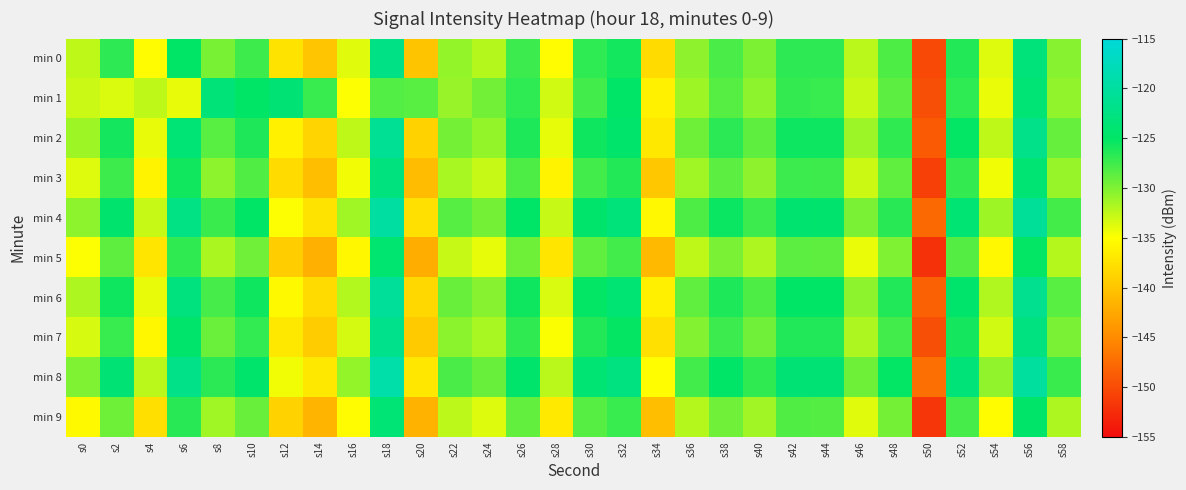

Reading left to right, what are all the values shown in this chart?

min 0: s0=-132.5	s2=-126.8	s4=-135.3	s6=-125.0	s8=-129.8	s10=-127.5	s12=-137.4	s14=-139.9	s16=-133.8	s18=-122.2	s20=-140.1	s22=-130.9	s24=-132.1	s26=-127.4	s28=-135.3	s30=-126.9	s32=-125.7	s34=-138.1	s36=-130.6	s38=-127.9	s40=-129.9	s42=-126.7	s44=-126.7	s46=-132.3	s48=-128.1	s50=-150.2	s52=-126.3	s54=-133.7	s56=-123.2	s58=-130.3
min 1: s0=-132.9	s2=-133.6	s4=-132.4	s6=-134.1	s8=-123.3	s10=-125.1	s12=-123.8	s14=-127.2	s16=-134.9	s18=-128.2	s20=-128.5	s22=-131.0	s24=-129.5	s26=-126.8	s28=-133.2	s30=-127.6	s32=-124.9	s34=-136.1	s36=-131.2	s38=-128.4	s40=-130.5	s42=-127.1	s44=-127.2	s46=-132.8	s48=-128.6	s50=-149.7	s52=-126.8	s54=-134.2	s56=-123.7	s58=-130.7
min 2: s0=-131.2	s2=-125.8	s4=-134.1	s6=-123.7	s8=-128.5	s10=-126.2	s12=-136.1	s14=-138.7	s16=-132.5	s18=-121.0	s20=-138.9	s22=-129.6	s24=-130.8	s26=-126.1	s28=-134.0	s30=-125.6	s32=-124.4	s34=-136.9	s36=-129.3	s38=-126.7	s40=-128.7	s42=-125.5	s44=-125.5	s46=-131.1	s48=-126.9	s50=-148.9	s52=-125.1	s54=-132.5	s56=-121.9	s58=-129.0
min 3: s0=-133.7	s2=-127.5	s4=-136.0	s6=-125.7	s8=-130.5	s10=-128.2	s12=-138.1	s14=-140.6	s16=-134.5	s18=-122.9	s20=-140.8	s22=-131.6	s24=-132.8	s26=-128.1	s28=-136.0	s30=-127.6	s32=-126.4	s34=-139.8	s36=-131.3	s38=-128.6	s40=-130.6	s42=-127.4	s44=-127.5	s46=-133.0	s48=-128.8	s50=-150.9	s52=-127.1	s54=-134.4	s56=-123.9	s58=-130.9
min 4: s0=-130.5	s2=-124.3	s4=-132.8	s6=-122.5	s8=-127.3	s10=-125.0	s12=-134.9	s14=-137.4	s16=-131.3	s18=-119.7	s20=-137.6	s22=-128.4	s24=-129.6	s26=-124.9	s28=-132.8	s30=-124.4	s32=-123.2	s34=-135.6	s36=-128.1	s38=-125.4	s40=-127.4	s42=-124.2	s44=-124.3	s46=-129.8	s48=-126.6	s50=-147.7	s52=-123.9	s54=-131.2	s56=-120.7	s58=-127.7
min 5: s0=-134.9	s2=-128.7	s4=-137.2	s6=-126.9	s8=-131.7	s10=-129.4	s12=-139.3	s14=-141.8	s16=-135.7	s18=-124.1	s20=-142.0	s22=-132.8	s24=-134.0	s26=-129.3	s28=-137.2	s30=-128.8	s32=-127.6	s34=-141.0	s36=-132.5	s38=-129.8	s40=-131.8	s42=-128.6	s44=-128.7	s46=-134.2	s48=-130.0	s50=-152.1	s52=-128.3	s54=-135.6	s56=-125.1	s58=-132.1
min 6: s0=-131.8	s2=-125.6	s4=-134.1	s6=-123.0	s8=-127.8	s10=-125.6	s12=-135.5	s14=-138.1	s16=-132.0	s18=-120.4	s20=-138.3	s22=-129.1	s24=-130.3	s26=-125.6	s28=-133.5	s30=-125.1	s32=-123.9	s34=-136.3	s36=-128.8	s38=-126.1	s40=-128.1	s42=-125.0	s44=-125.0	s46=-130.5	s48=-126.3	s50=-148.4	s52=-124.6	s54=-131.9	s56=-121.4	s58=-128.5
min 7: s0=-133.4	s2=-127.2	s4=-135.7	s6=-124.5	s8=-129.2	s10=-127.0	s12=-136.9	s14=-139.4	s16=-133.3	s18=-121.7	s20=-139.6	s22=-130.4	s24=-131.6	s26=-126.9	s28=-134.8	s30=-126.4	s32=-125.2	s34=-137.6	s36=-130.1	s38=-127.4	s40=-129.4	s42=-126.3	s44=-126.3	s46=-131.8	s48=-127.6	s50=-149.7	s52=-125.8	s54=-133.2	s56=-122.7	s58=-129.8
min 8: s0=-130.0	s2=-123.8	s4=-132.3	s6=-122.0	s8=-126.7	s10=-124.5	s12=-134.4	s14=-136.9	s16=-130.8	s18=-119.2	s20=-137.1	s22=-127.9	s24=-129.1	s26=-124.4	s28=-132.3	s30=-123.9	s32=-122.7	s34=-135.1	s36=-127.6	s38=-124.9	s40=-126.9	s42=-123.8	s44=-123.8	s46=-129.3	s48=-125.1	s50=-147.2	s52=-123.4	s54=-130.7	s56=-120.2	s58=-127.3
min 9: s0=-135.5	s2=-129.3	s4=-137.8	s6=-126.6	s8=-131.3	s10=-129.1	s12=-138.9	s14=-141.4	s16=-135.3	s18=-123.7	s20=-141.6	s22=-132.4	s24=-133.6	s26=-128.9	s28=-136.8	s30=-128.4	s32=-127.2	s34=-140.6	s36=-132.1	s38=-129.4	s40=-131.4	s42=-128.2	s44=-128.3	s46=-133.8	s48=-129.6	s50=-151.7	s52=-127.8	s54=-135.2	s56=-124.7	s58=-131.8